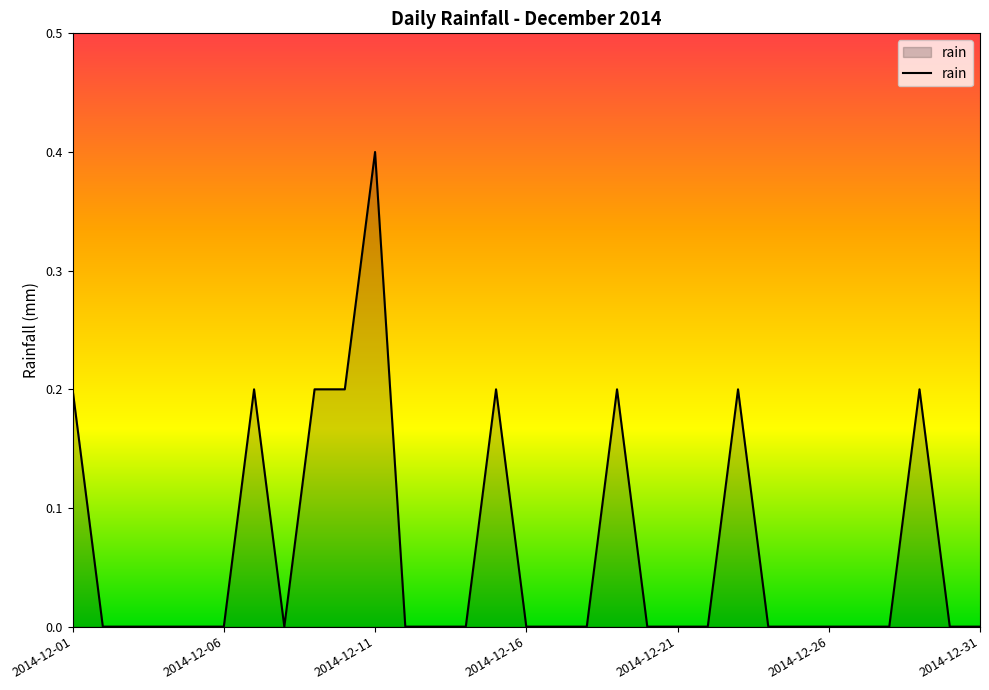

What is the difference between the second highest and minimum values?

0.2